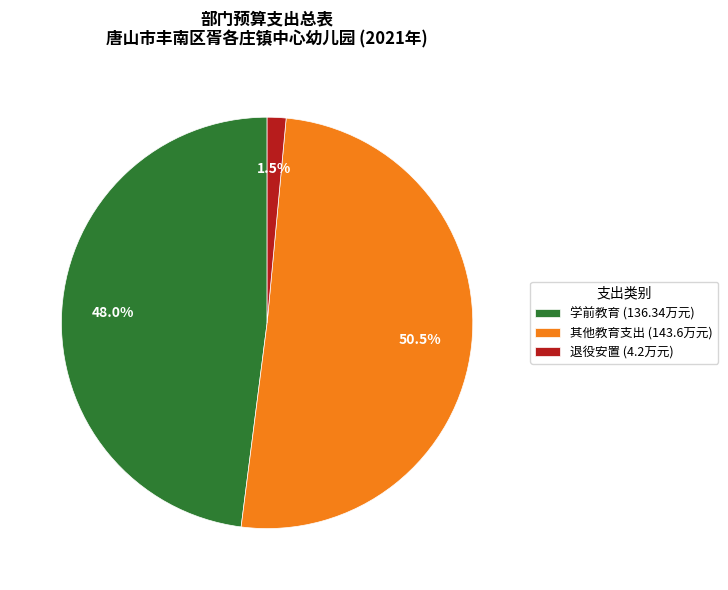

To the nearest percent, what is the average slice percentage?

33%